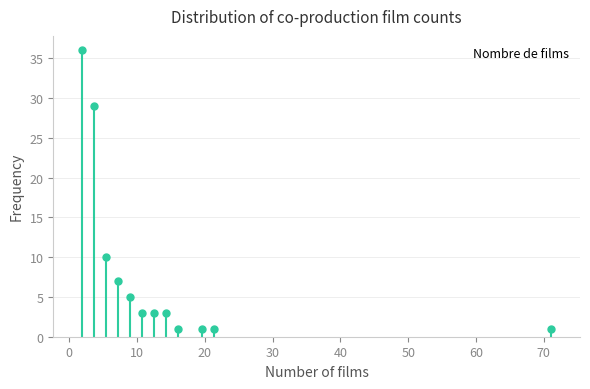

Around what value on the x-axis is the tallest bar? Give the approximate position of its centre, as read against the axis.

2